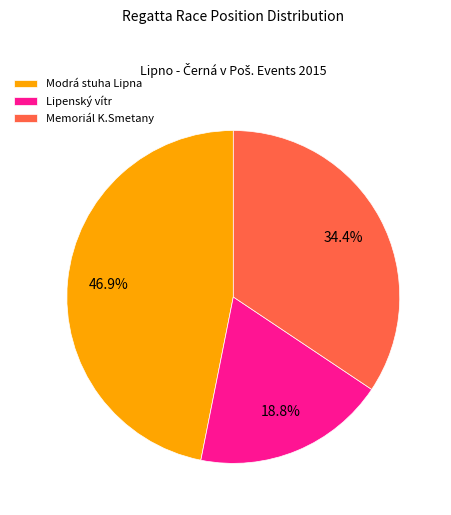

Which has a higher value, Memoriál K.Smetany or Modrá stuha Lipna?

Modrá stuha Lipna